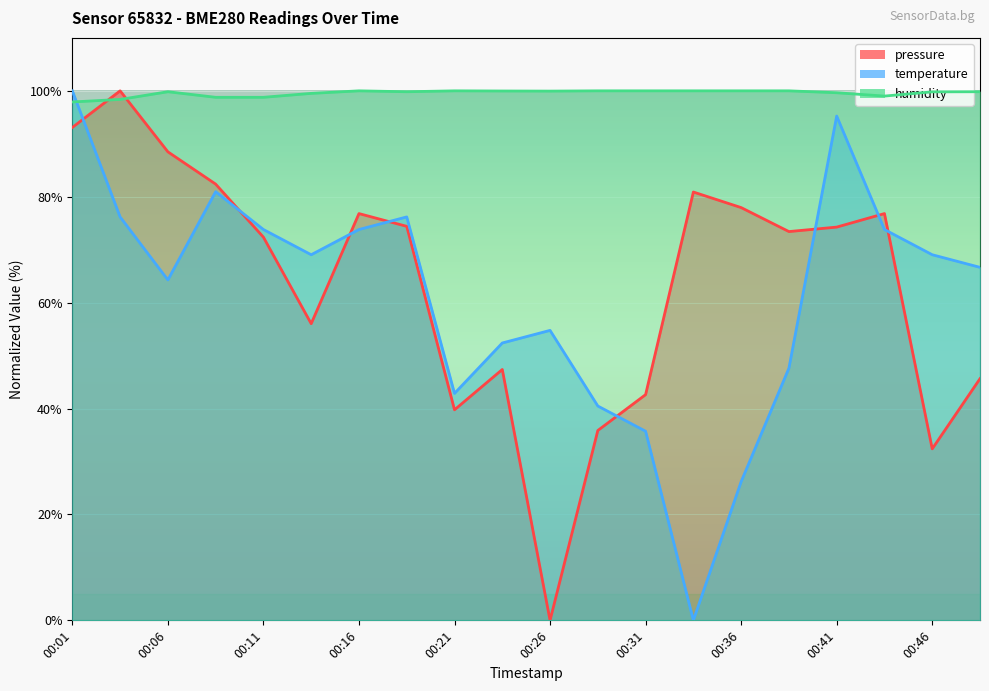

Between which two adjacent categories do pressure and humidity first intersect?

00:01 and 00:04